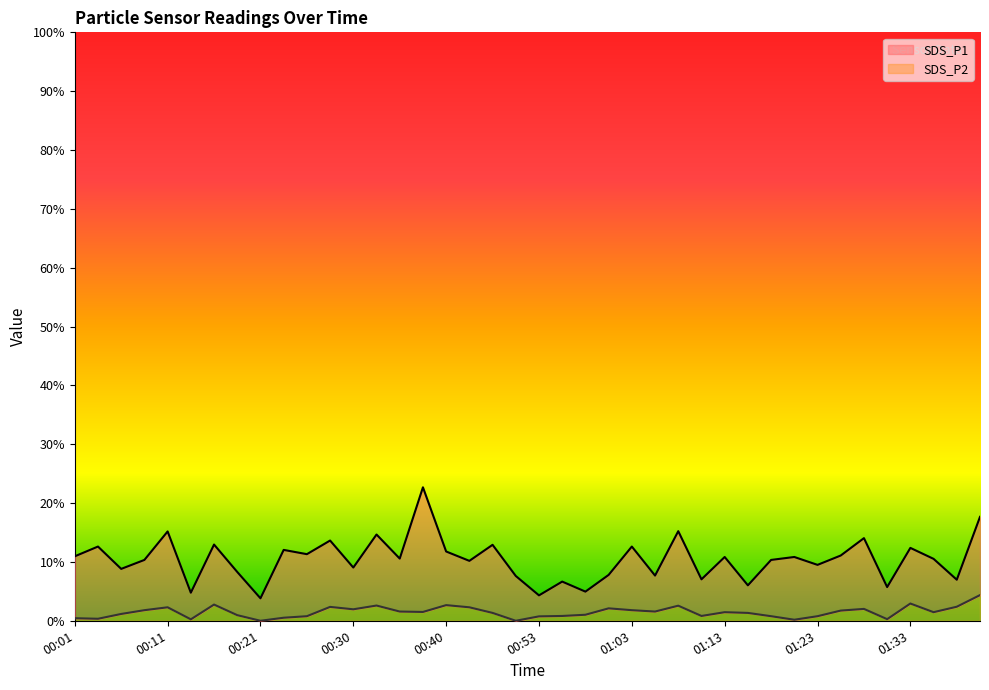

How many lines are shown in the chart?

2